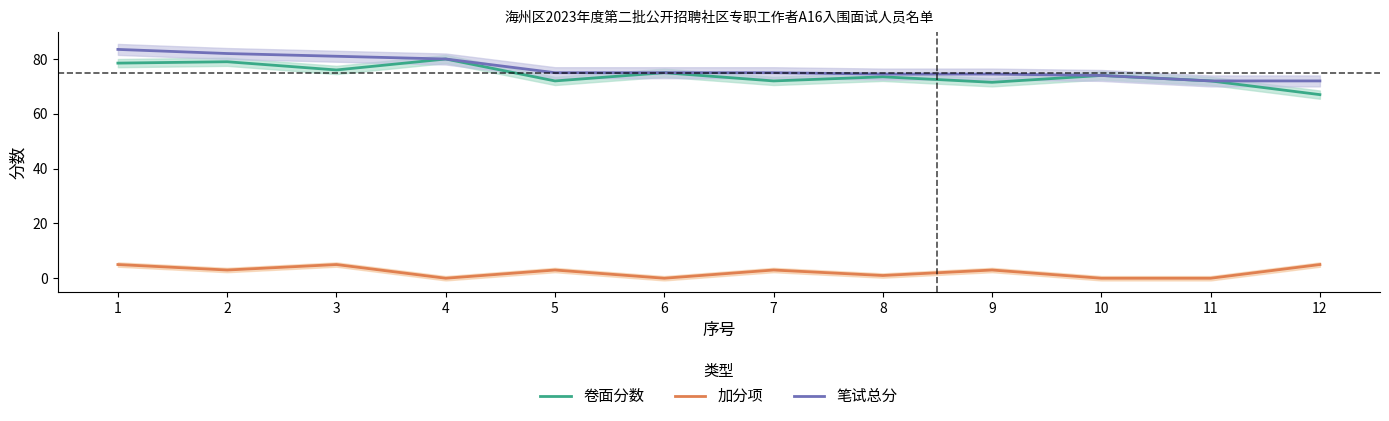

What is the approximate value of 卷面分数 at 8?

73.5